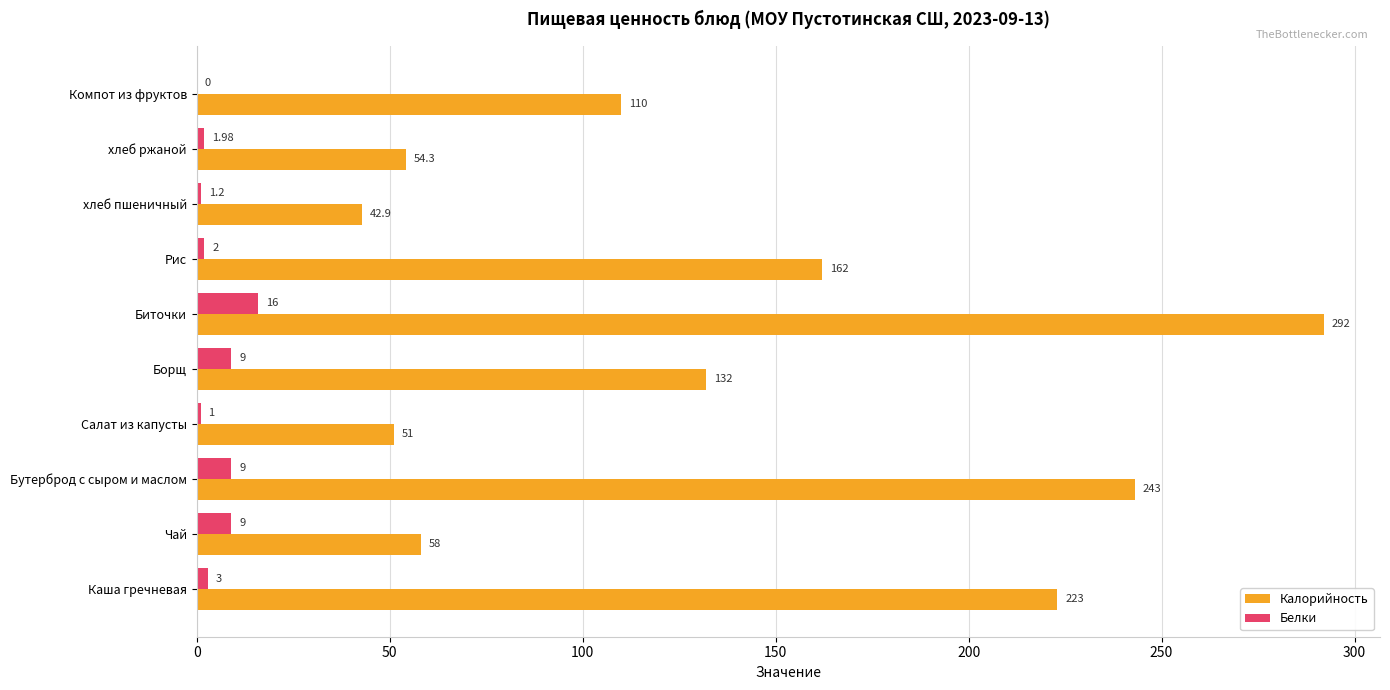

At which label is Калорийность closest to 167?

Рис